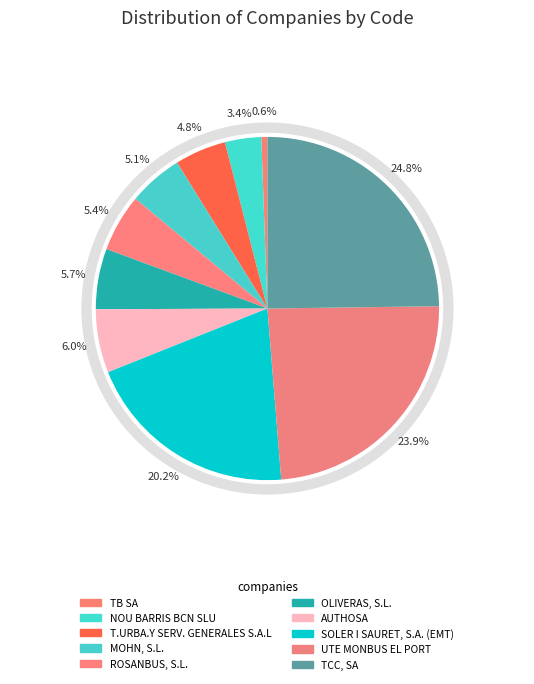

To the nearest percent, what is the difference between the AUTHOSA and UTE MONBUS EL PORT slice percentages?

18%